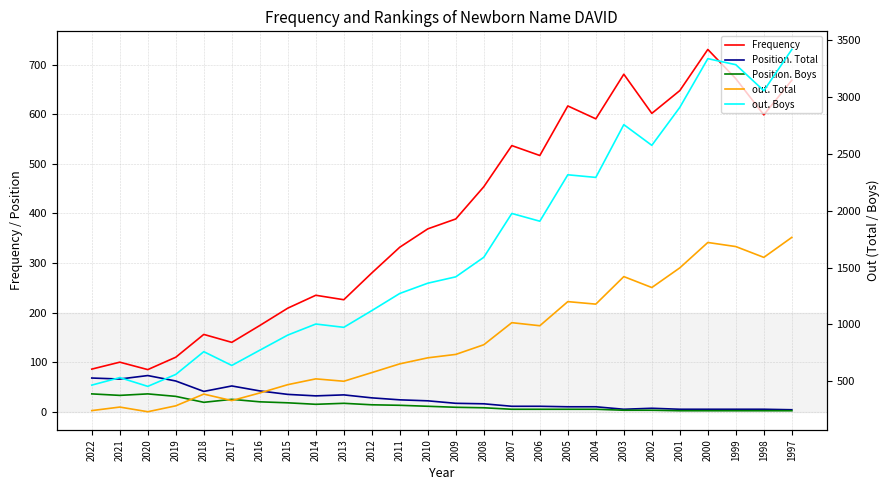

How many data points does each series have?

26